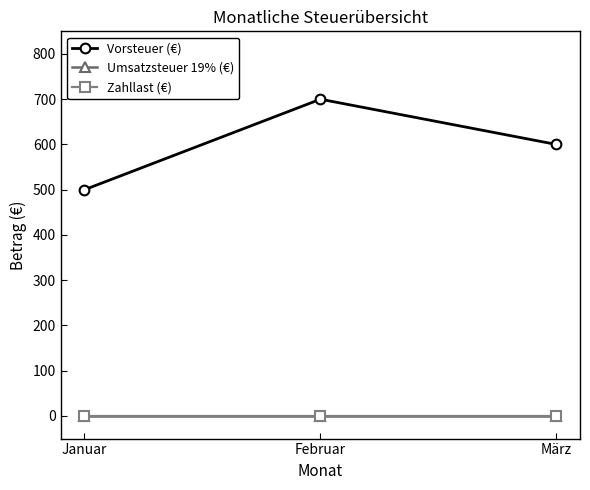

Is this an area chart (filled region under the line)?

No